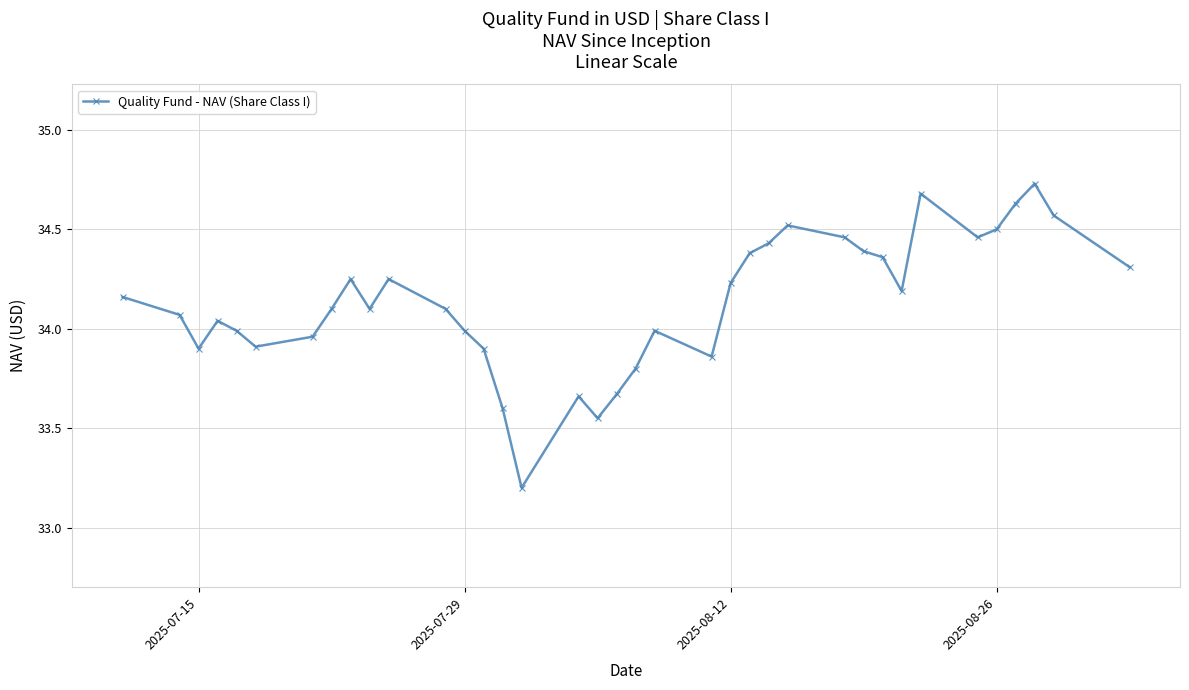

True or false: the data has more than 2 interior local peaks.

True